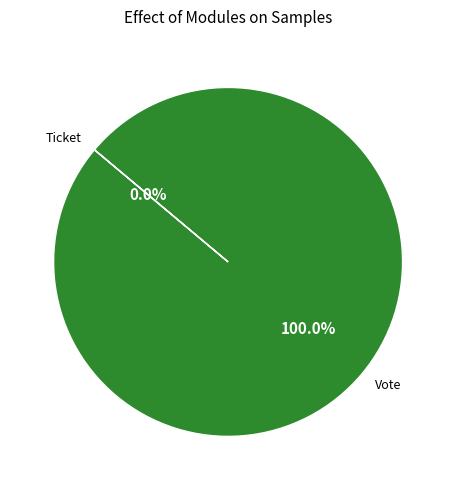

What percentage do Vote and Ticket together represent?

100.0%